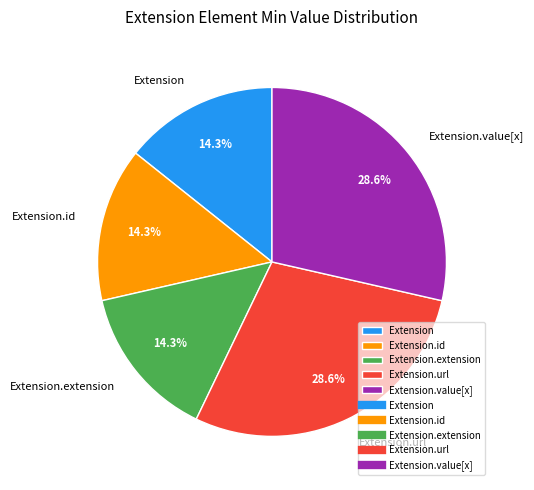

Count the number of slices in the pie.

5